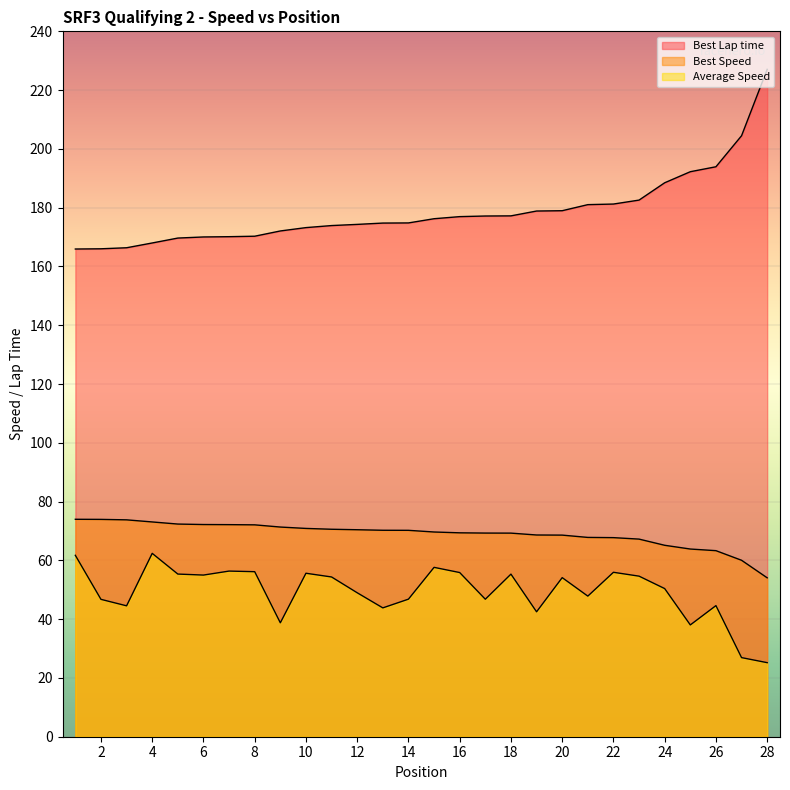

Which has a higher value, 2 or 25?

25